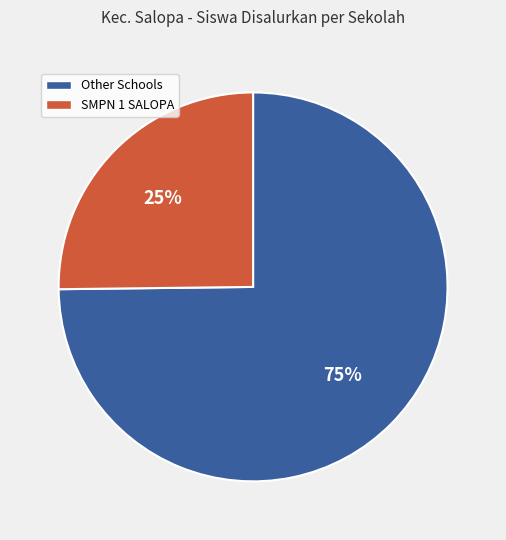

Is there a majority slice in this chart?

Yes